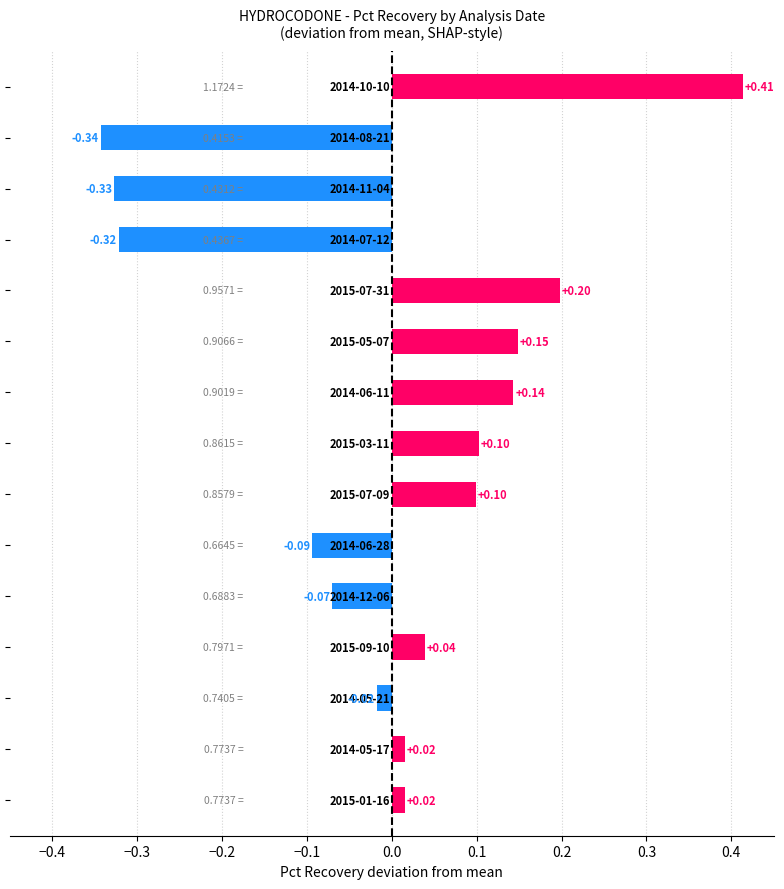

What is the difference between the maximum and second lowest values?

0.7